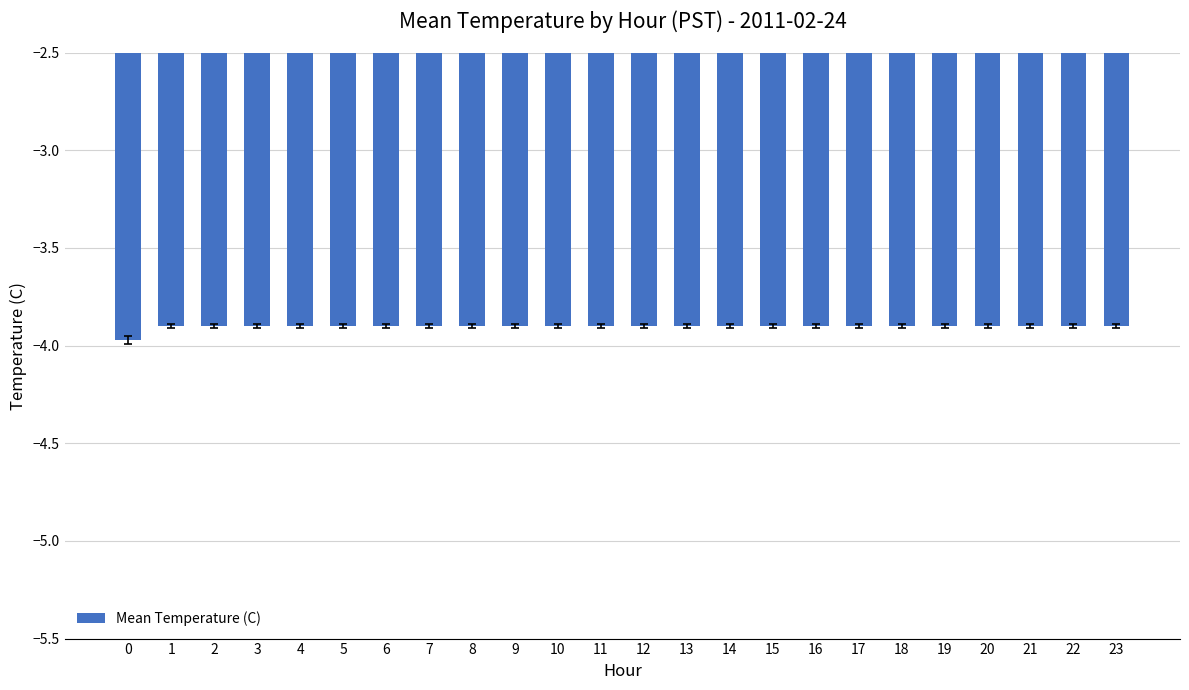

What is the value of the 10th bar from the left?

-3.9